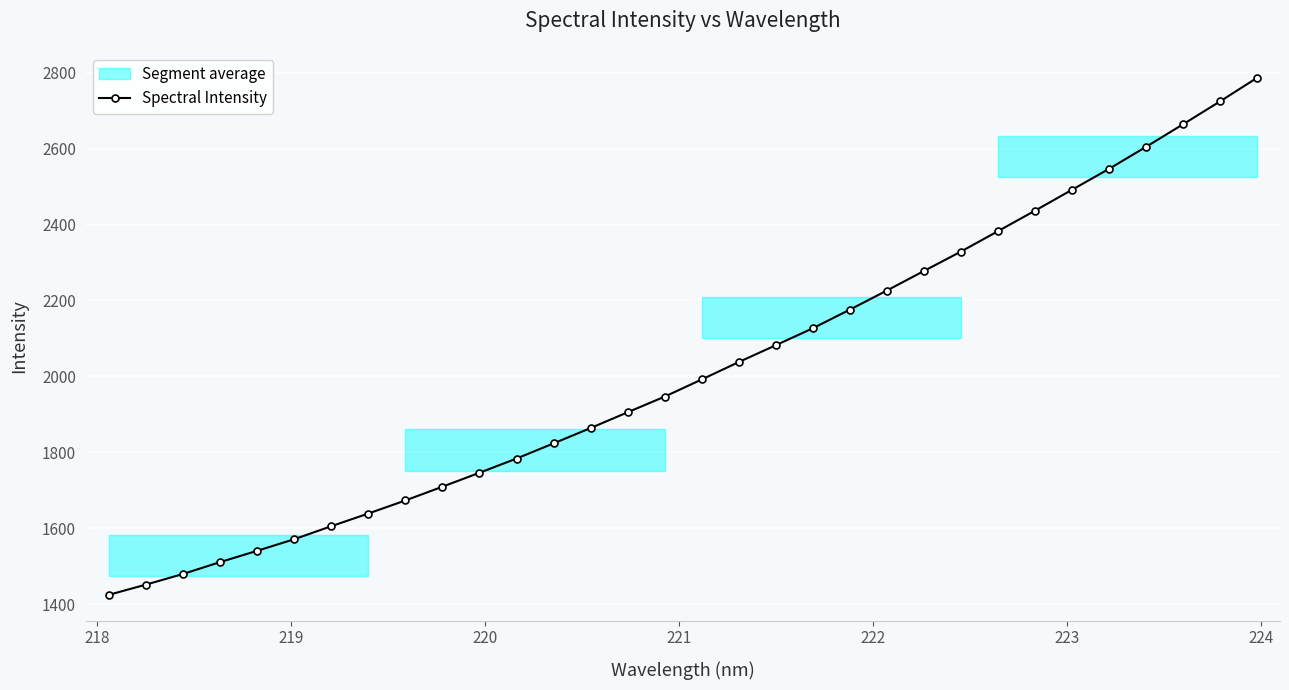

What is the highest value of the Spectral Intensity series?

2786.5